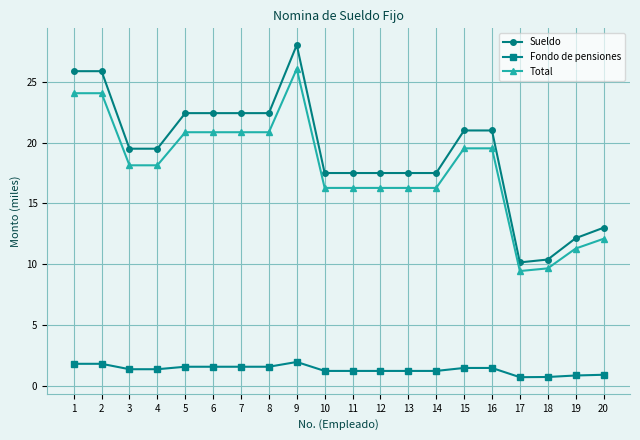

Which series has the widest spread of values?

Sueldo